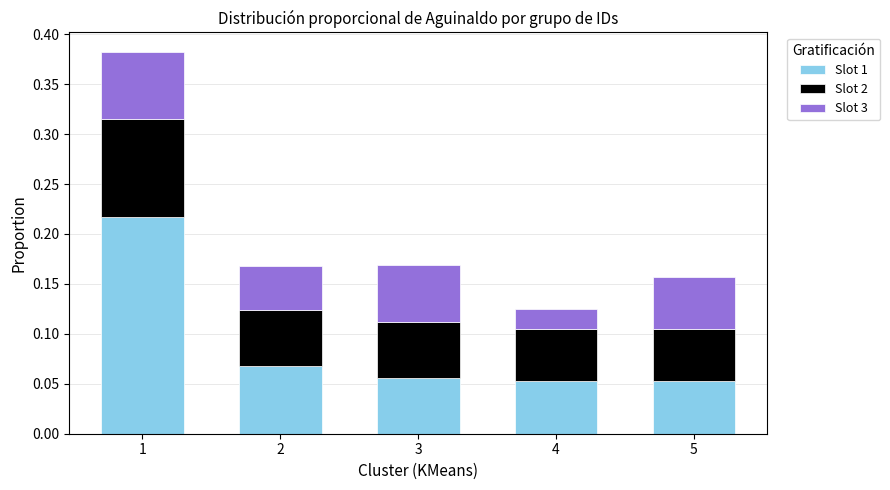

What is the sum of all Slot 1 values?

0.4